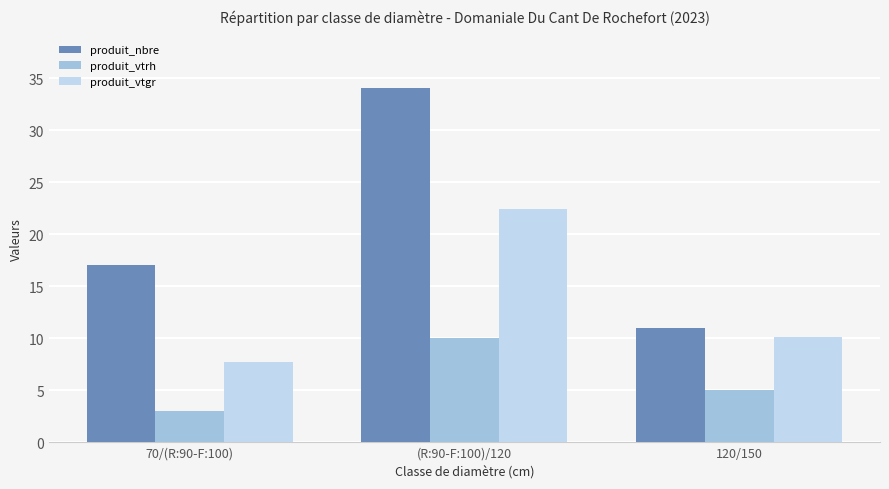

The produit_nbre series shows 34.0 at (R:90-F:100)/120. True or false?

True